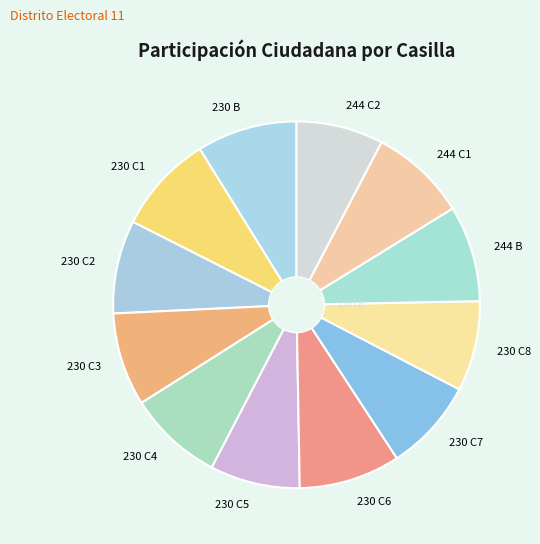

The 230 C2 slice represents 23% of the pie. True or false?

False